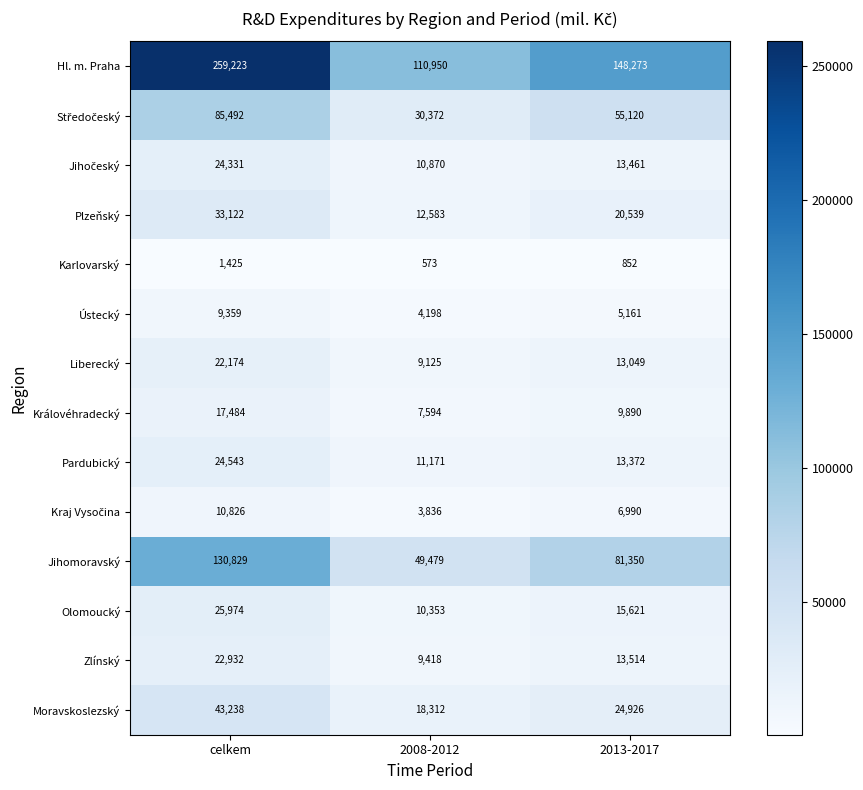

What is the greatest value displayed?

259223